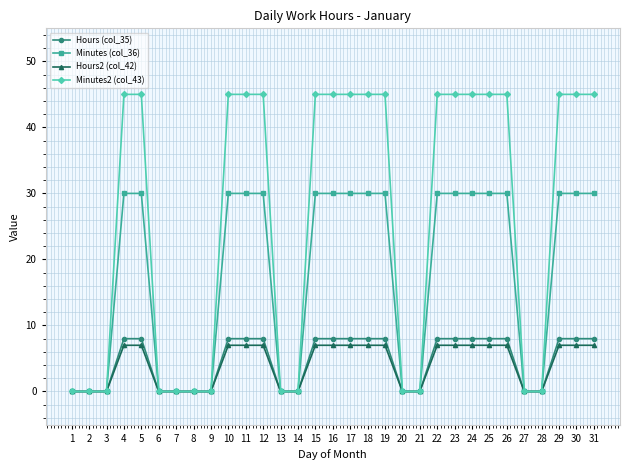

What is the greatest value displayed?

45